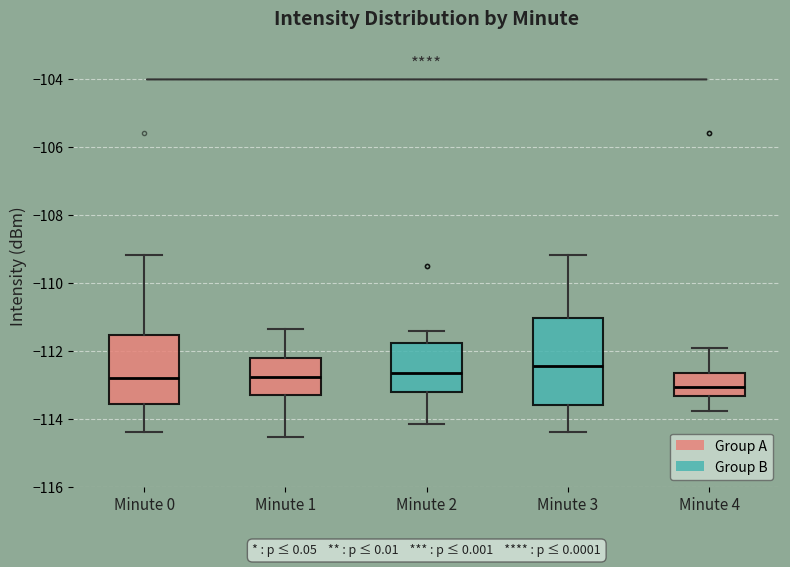

Which box has the lowest median line?

Minute 4